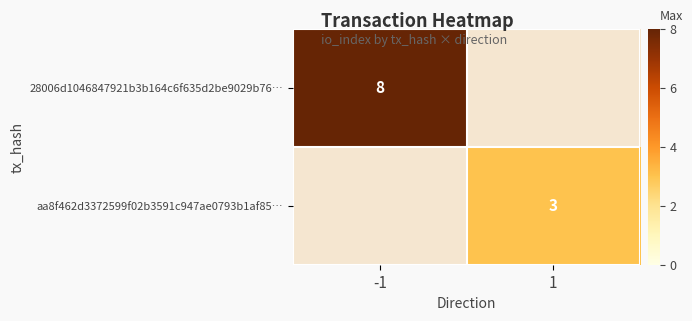

True or false: aa8f462d3372599f02b3591c947ae0793b1af85… has a value of 3 at 1.

True